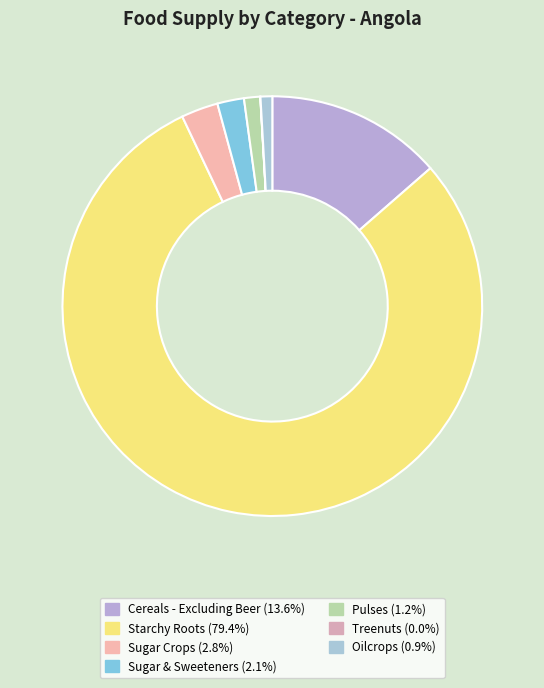

Which category has the biggest portion of the pie?

Starchy Roots